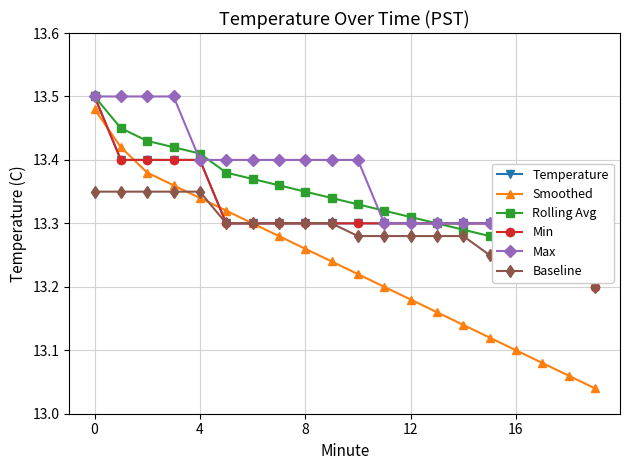

List the series in order of their peak value, highest first.

Temperature, Rolling Avg, Min, Max, Smoothed, Baseline